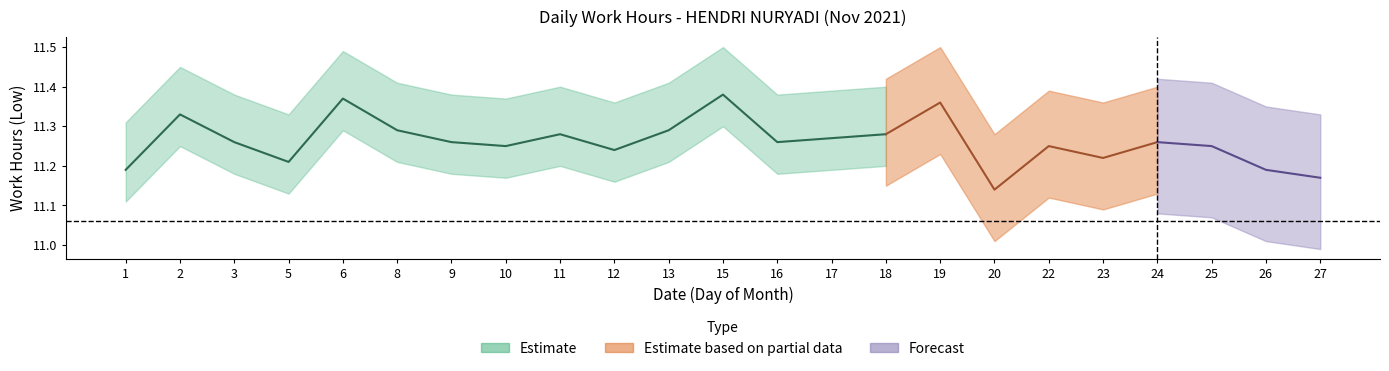

Which has a higher value, 19 or 10?

19